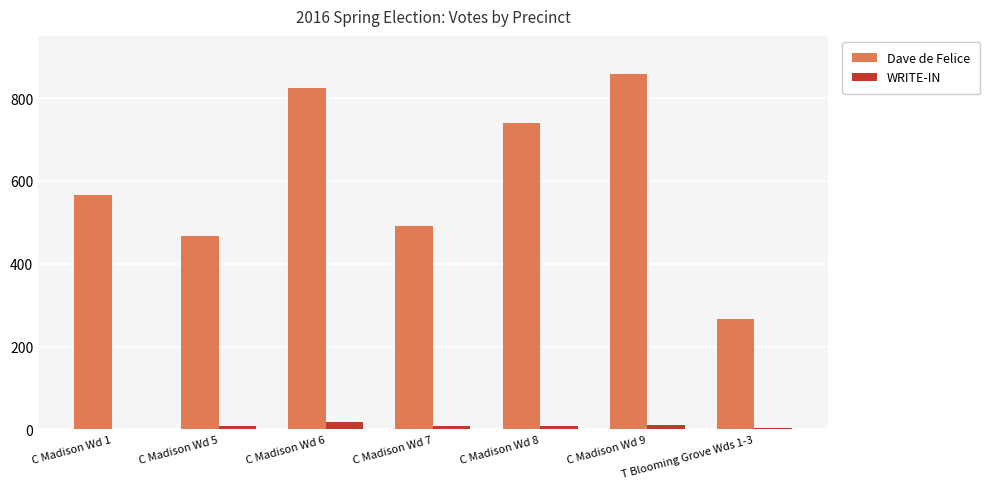

What is the total value across all series at C Madison Wd 6?

842